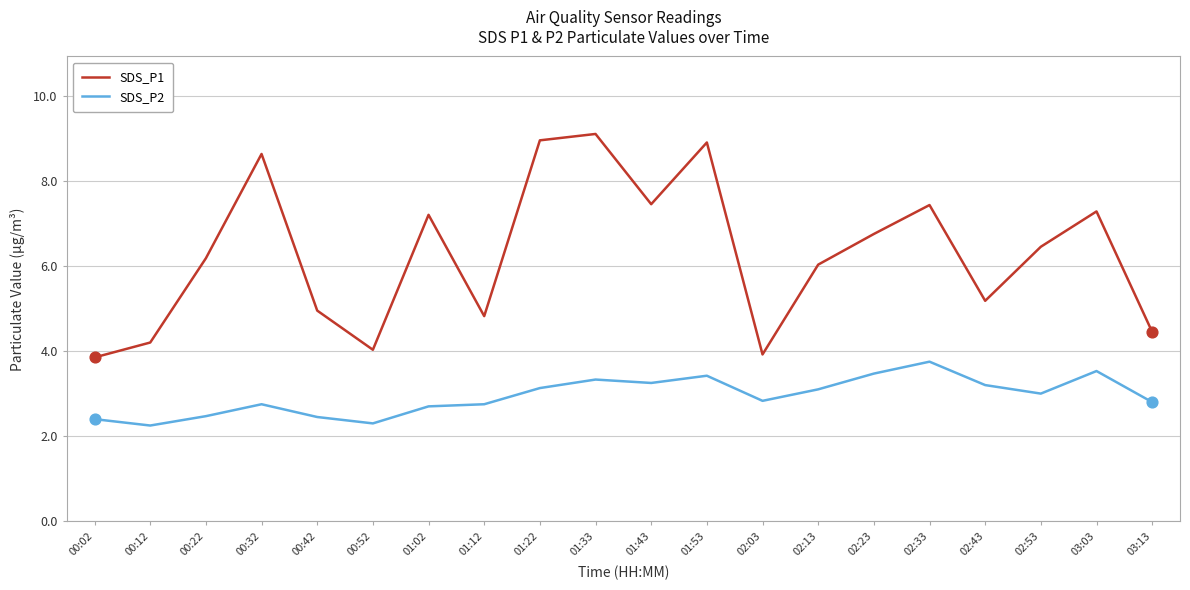

Which series has the largest total across all categories?

SDS_P1